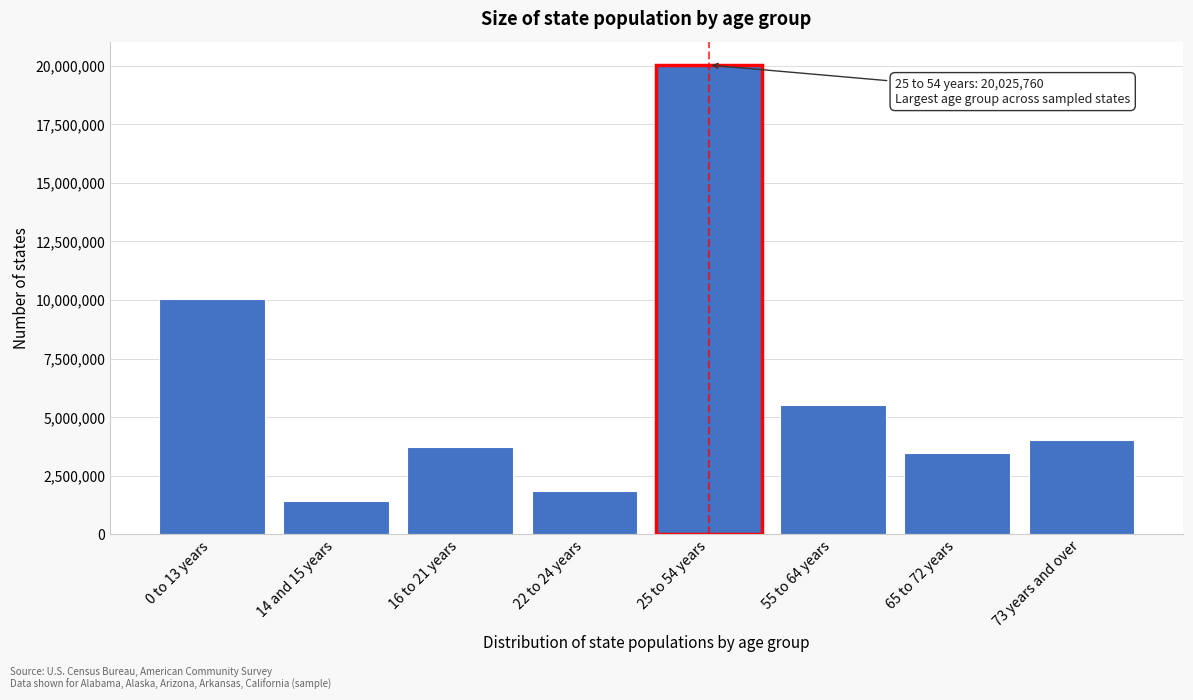

Reading right to left, list all the values displayed in this chart.

4046059	3467706	5534011	20025760	1859470	3752308	1420550	10060746